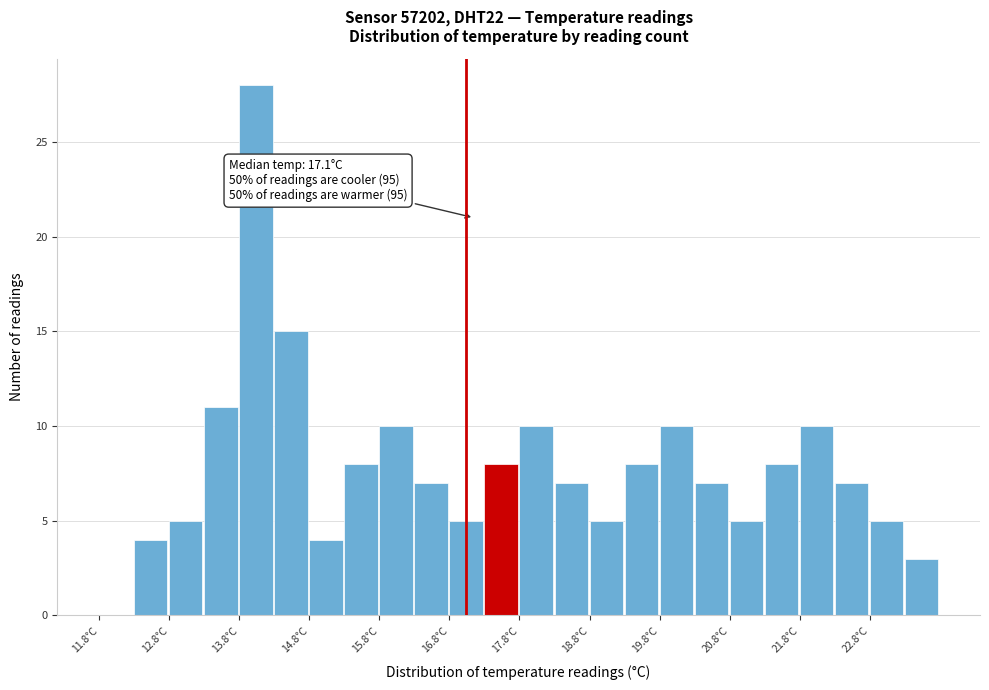

Over which range of the x-axis is the bar tallest?

13.75 to 14.25